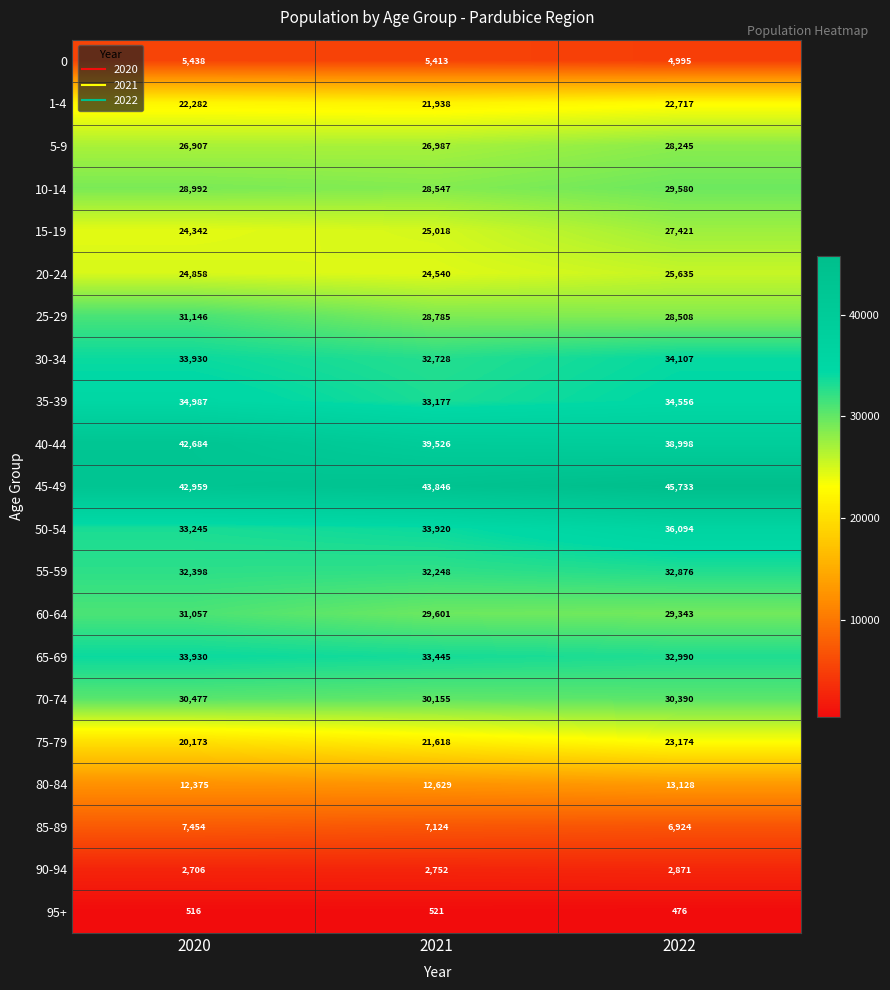

Rank the series at 2022 from highest to lowest value.

45-49, 40-44, 50-54, 35-39, 30-34, 65-69, 55-59, 70-74, 10-14, 60-64, 25-29, 5-9, 15-19, 20-24, 75-79, 1-4, 80-84, 85-89, 0, 90-94, 95+